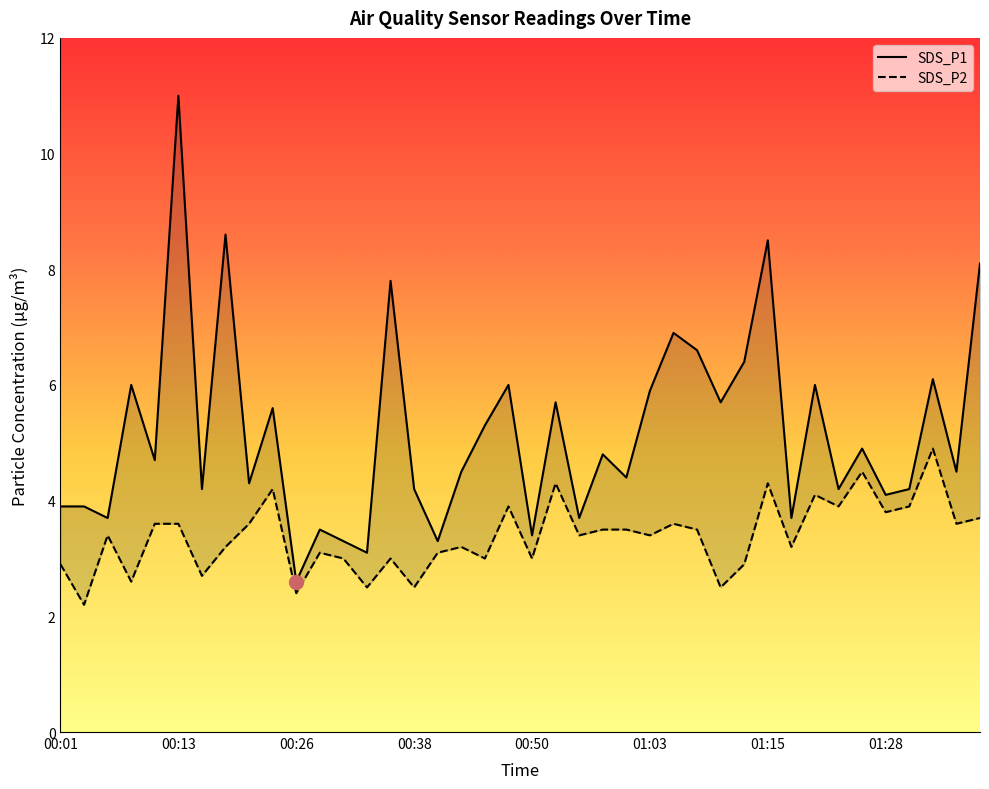

True or false: SDS_P1 and SDS_P2 intersect in this chart.

False